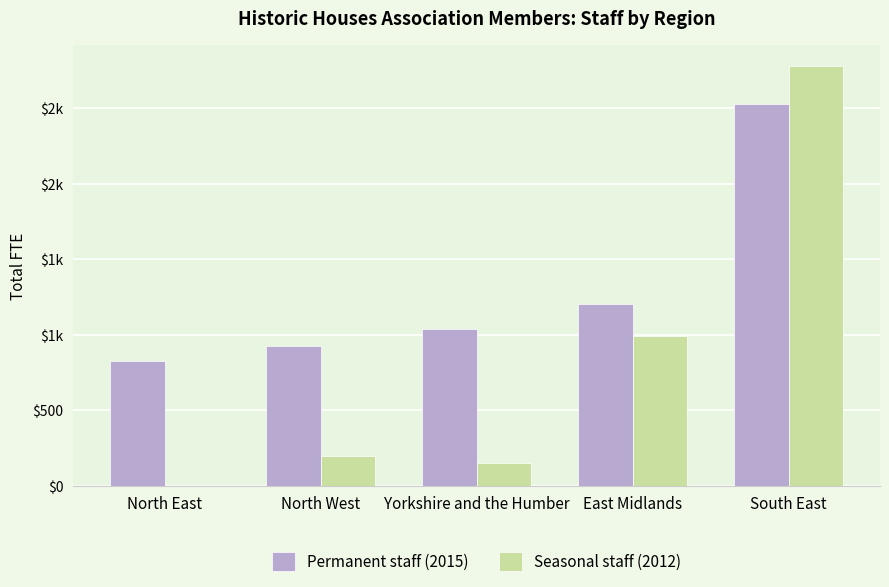

What is the minimum value for Permanent staff (2015)?

826